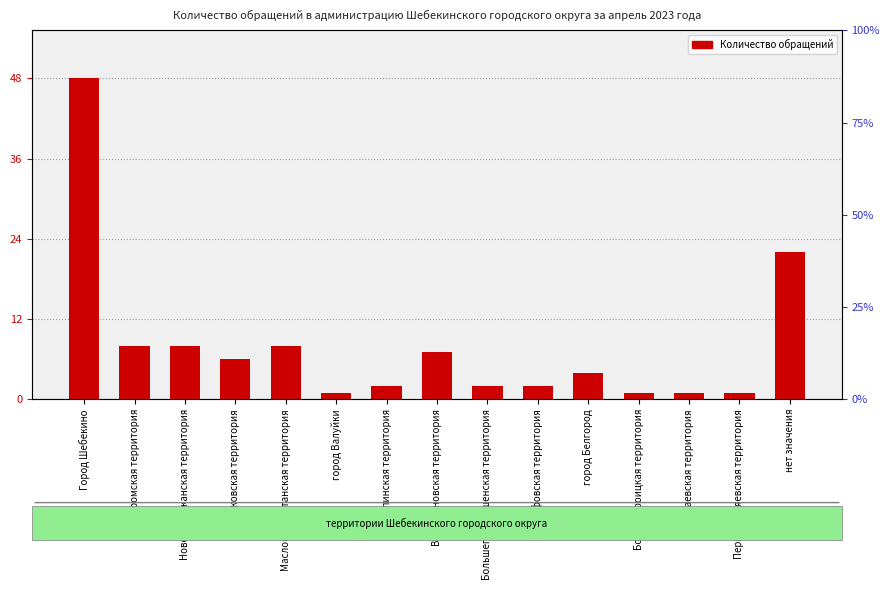

List the labels in order of value, smallest first.

город Валуйки, Большетроицкая территория, Чураевская территория, Первоцепляевская территория, Купинская территория, Большегородищенская территория, Графовская территория, город Белгород, Бершаковская территория, Вознесеновская территория, Муромская территория, Новотаволжанская территория, Масловопристанская территория, нет значения, Город Шебекино